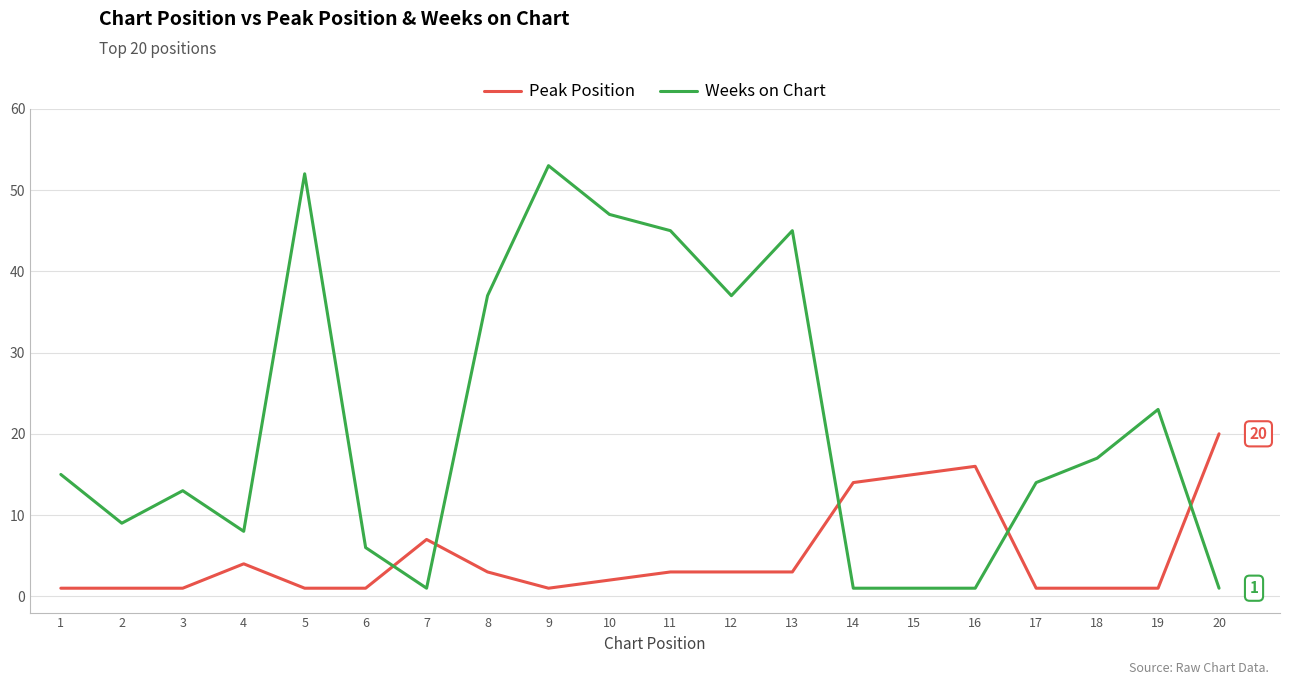

Does the chart have visible grid lines?

Yes